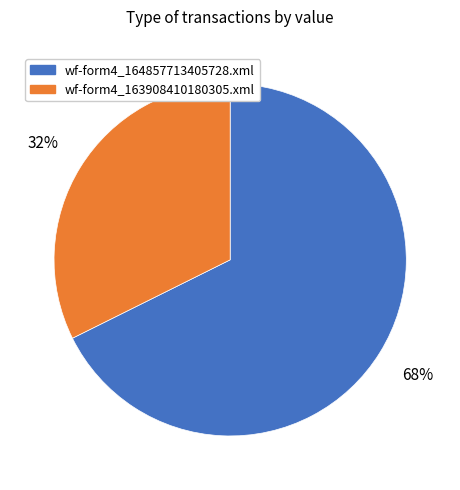

To the nearest percent, what is the average slice percentage?

50%